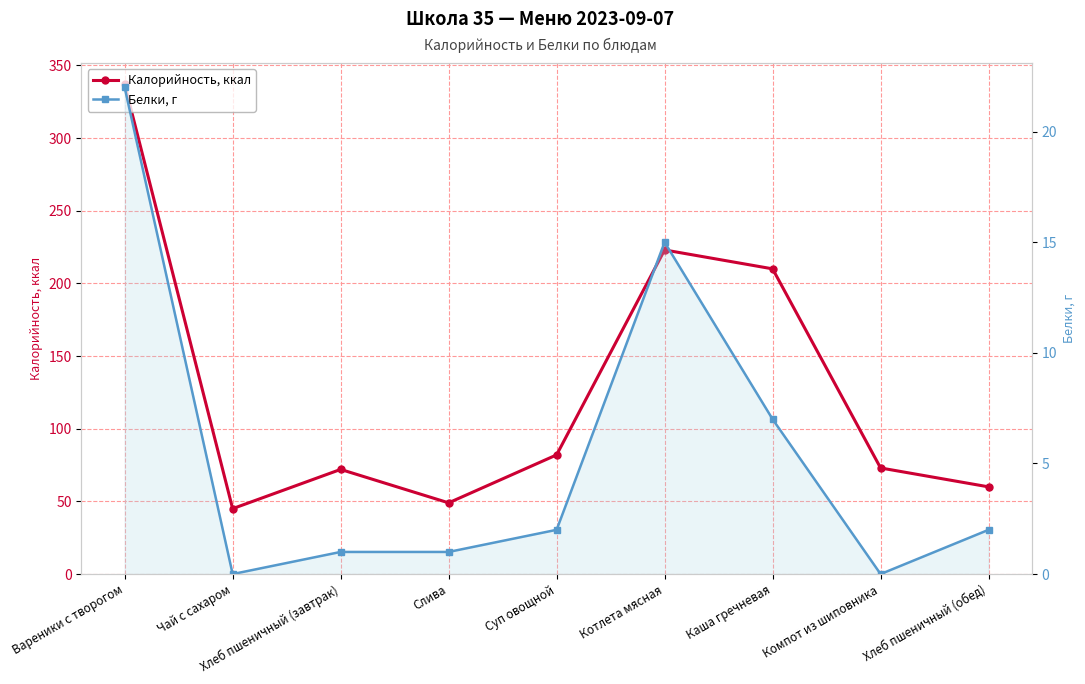

What are all the series names shown in the legend?

Калорийность, ккал, Белки, г